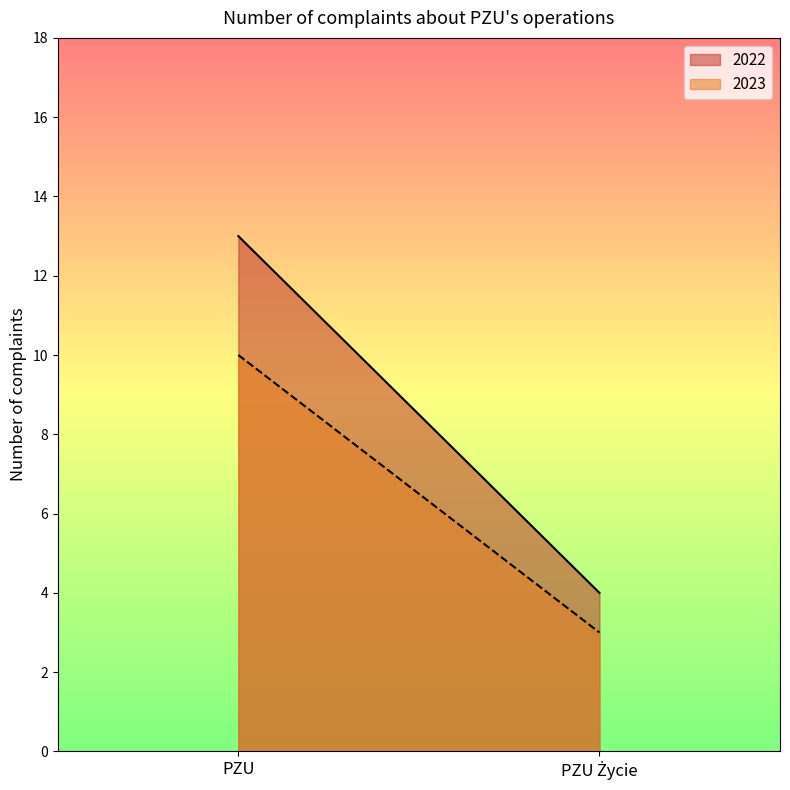

How many values in the 2023 series are below 10?

1